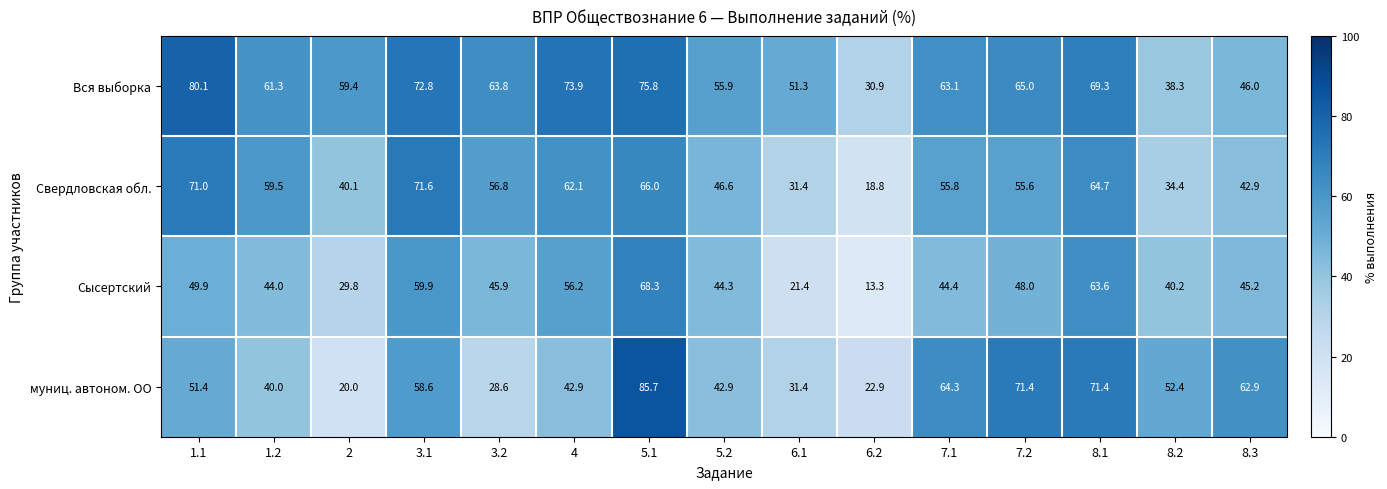

Rank the series at 7.2 from lowest to highest value.

Сысертский, Свердловская обл., Вся выборка, муниц. автоном. ОО